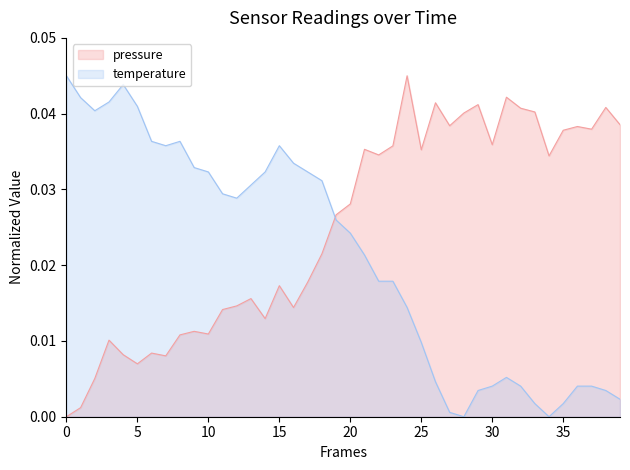

List the series in order of their overall mean, highest first.

pressure, temperature